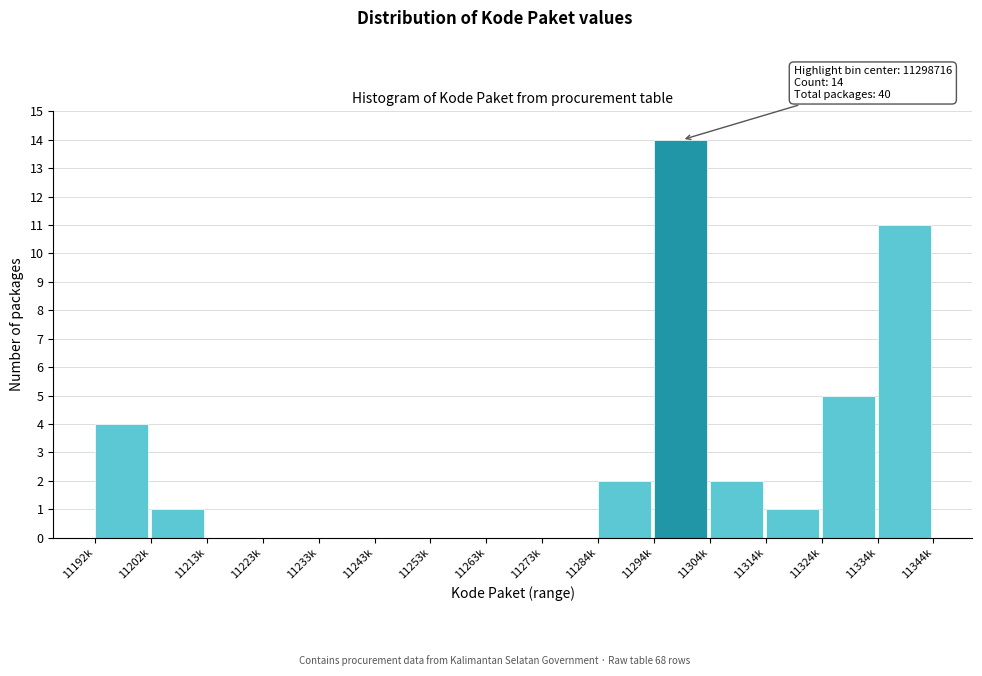

Reading left to right, list all the values displayed in this chart.

11192k=4	11202k=1	11213k=0	11223k=0	11233k=0	11243k=0	11253k=0	11263k=0	11273k=0	11284k=2	11294k=14	11304k=2	11314k=1	11324k=5	11334k=11